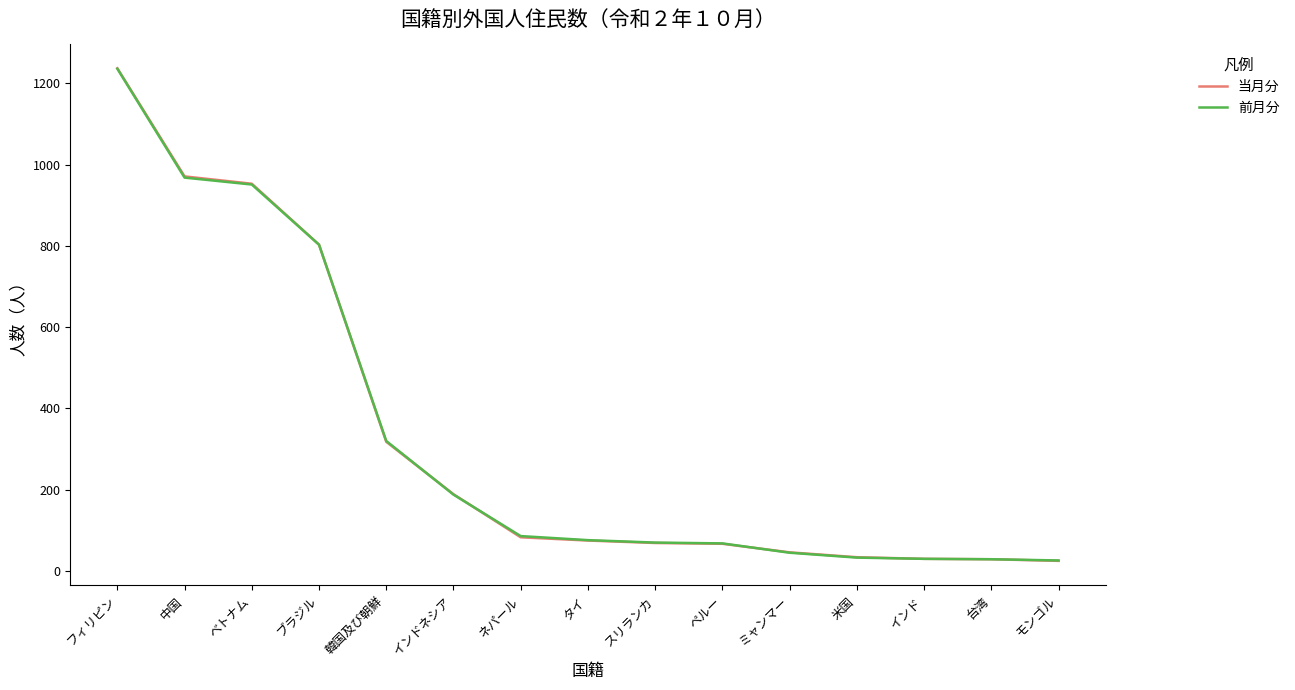

Is it true that 前月分 equals 1236 at フィリピン?

True